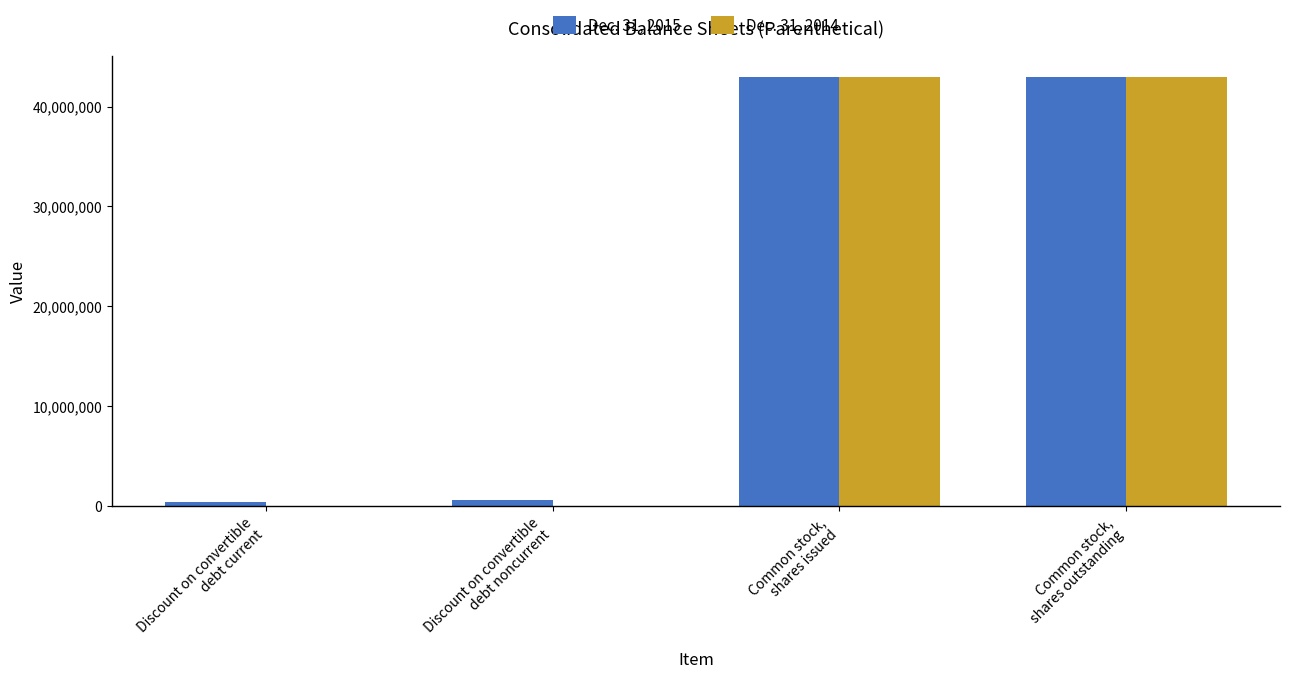

What is the total value across all series at Common stock,
shares issued?

85837854